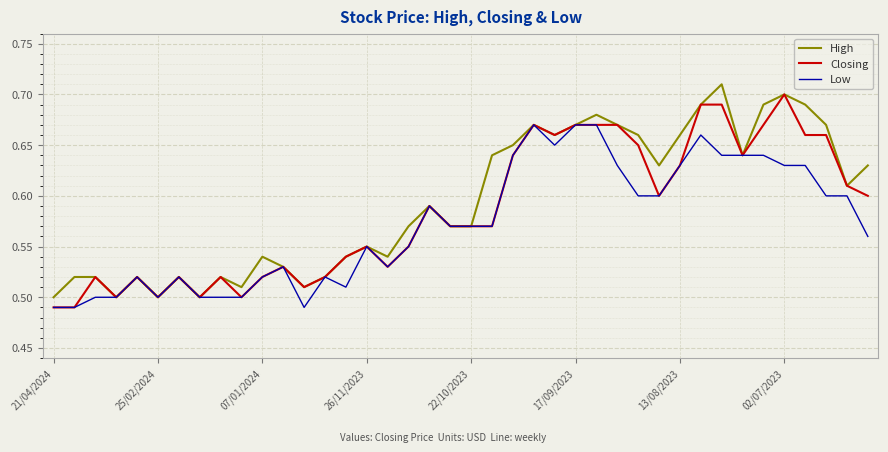

True or false: Low and Closing cross at least once.

False